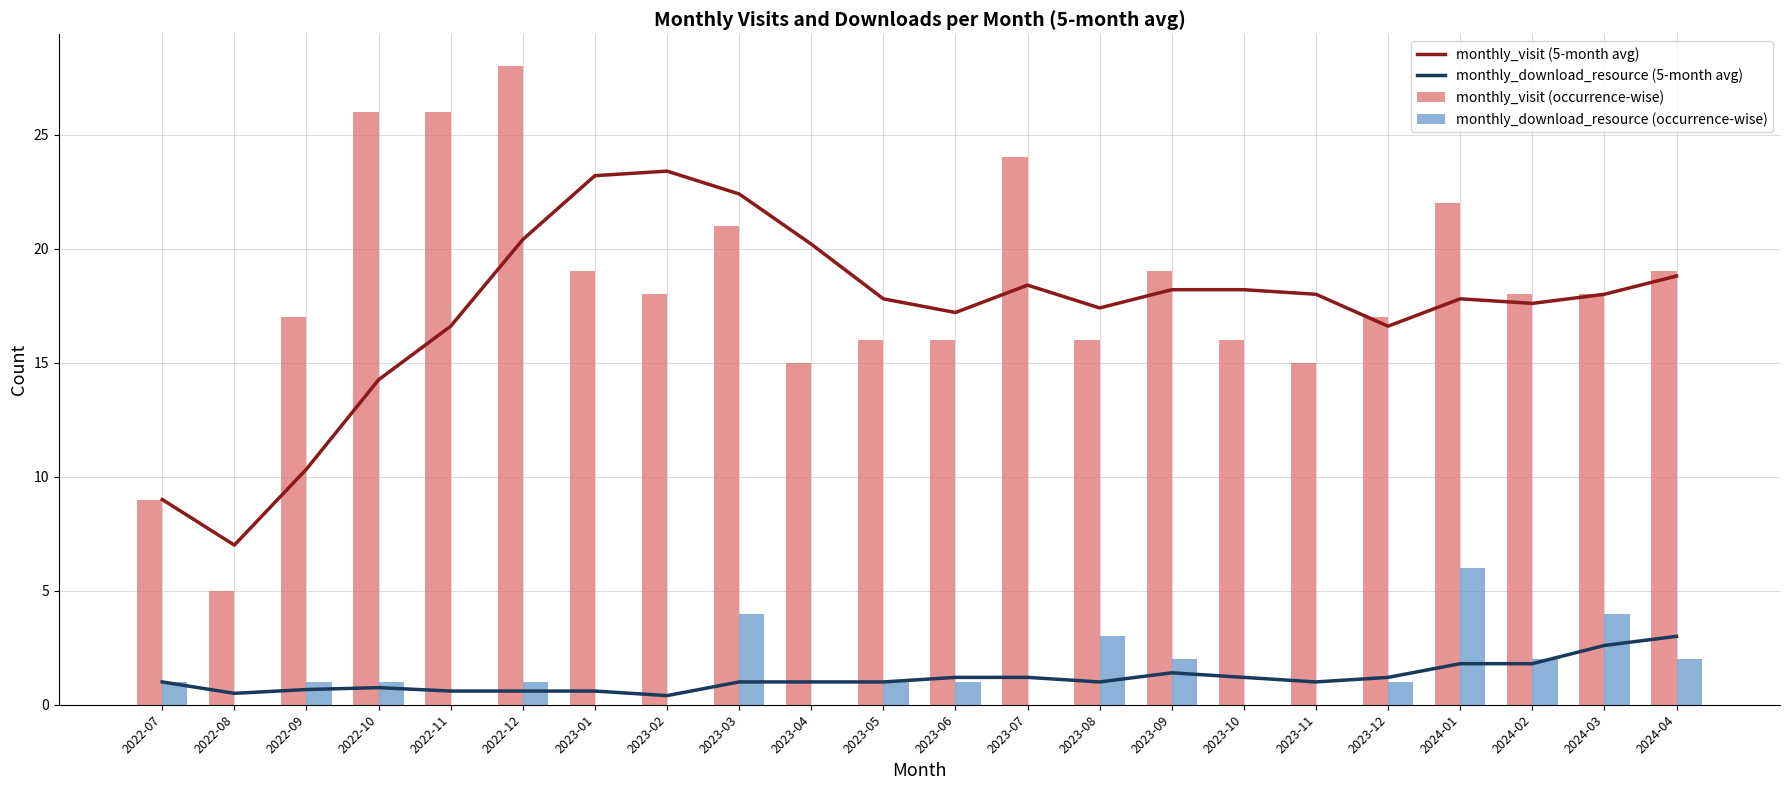

Are the bars grouped side by side (vs. stacked)?

Yes